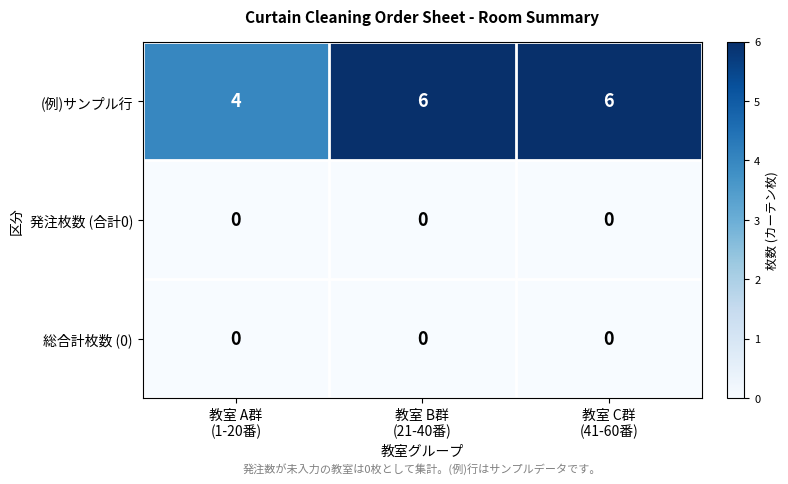

What is the greatest value displayed?

6